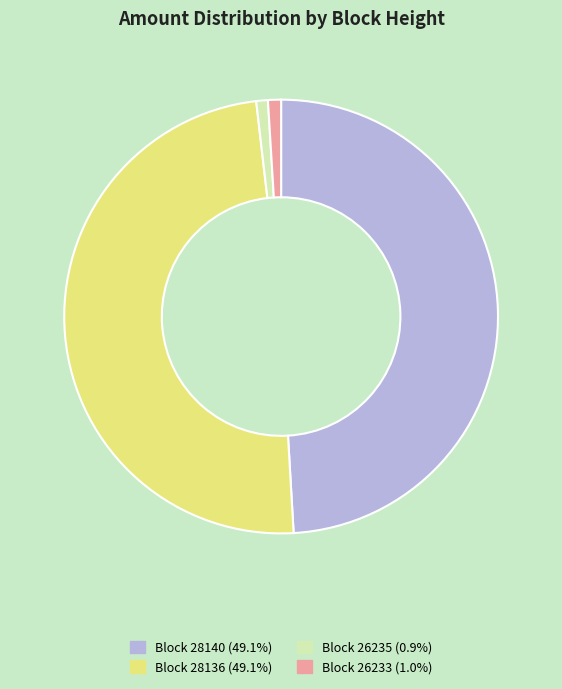

Is there a majority slice in this chart?

No